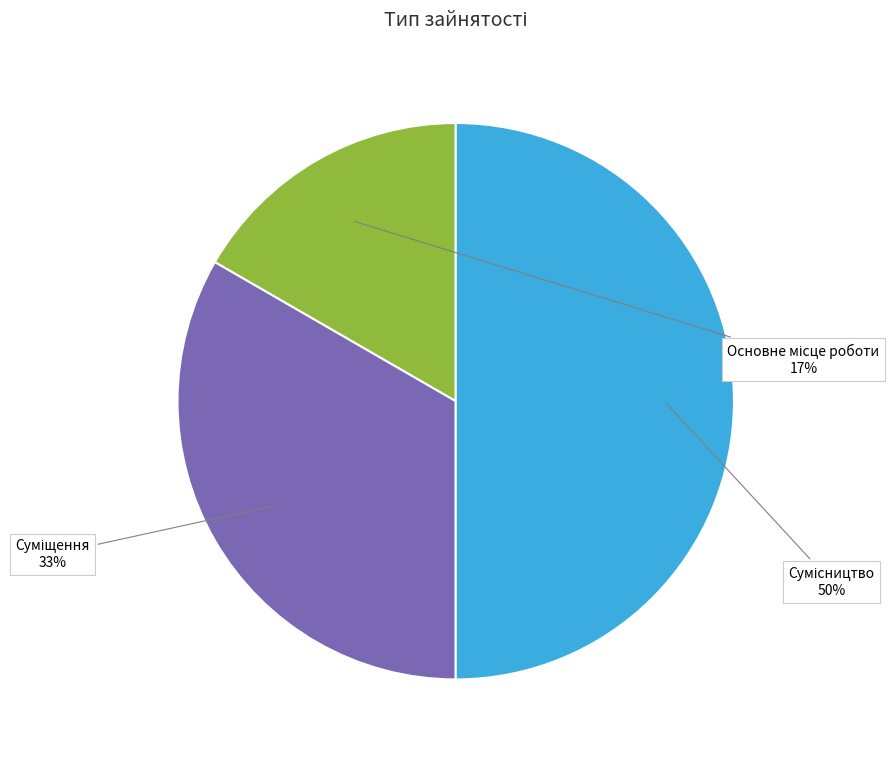

To the nearest percent, what is the difference between the largest and smallest slice percentages?

33%